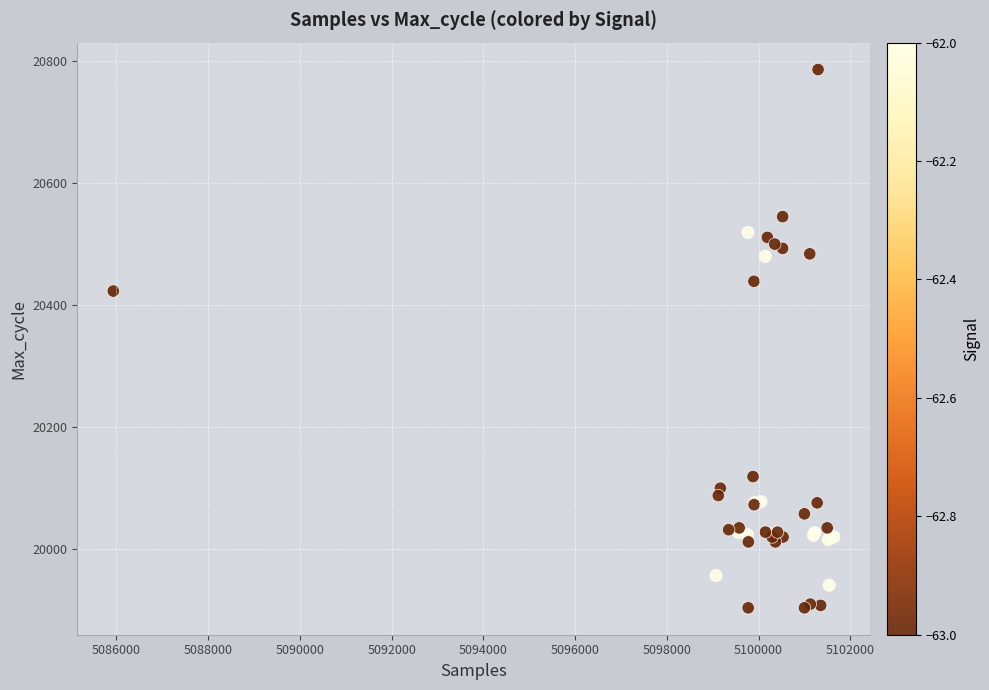

What Y value in the scatter plot is closest to 20345?

20423